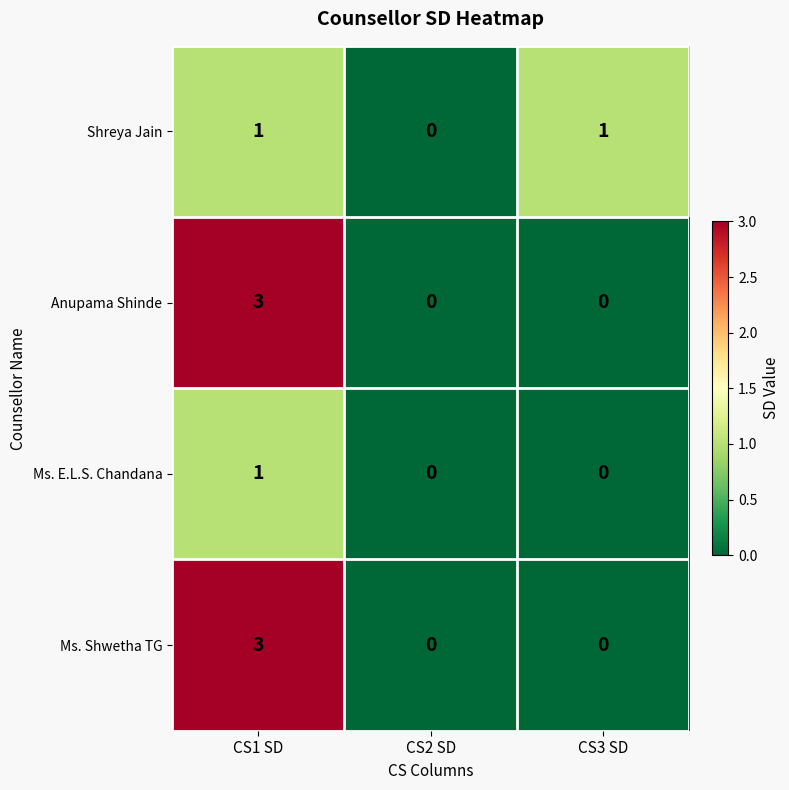

At which category is the sum across all series the highest?

CS1 SD